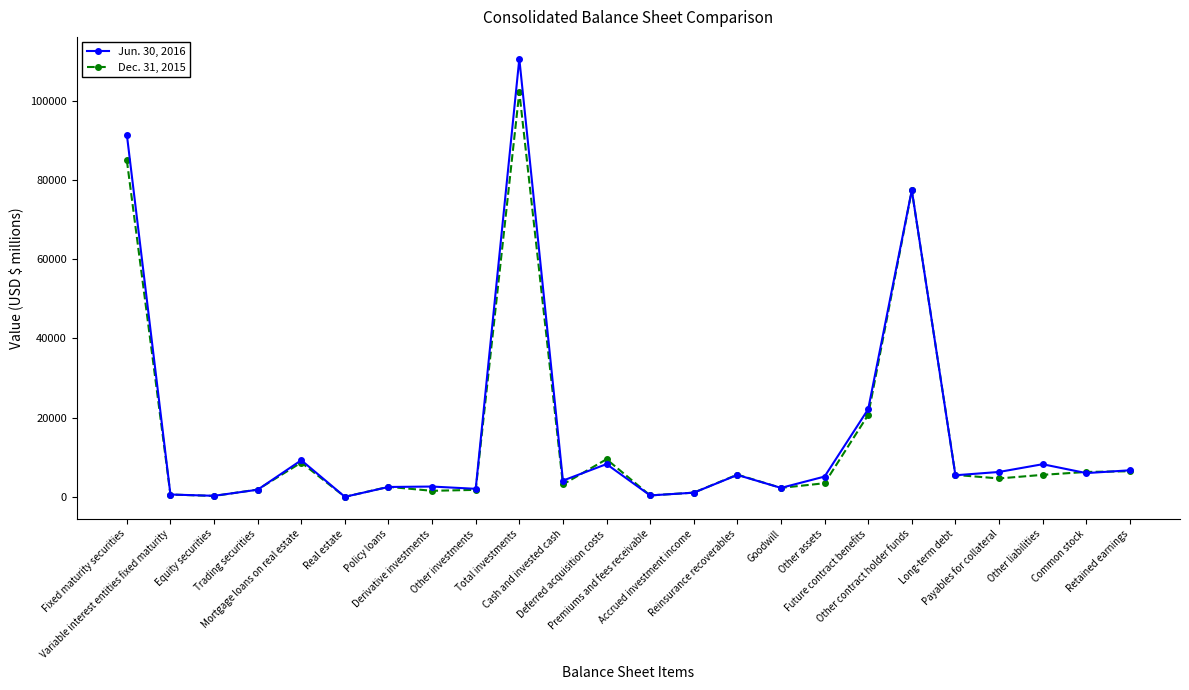

What is the maximum value shown in the chart?

110587